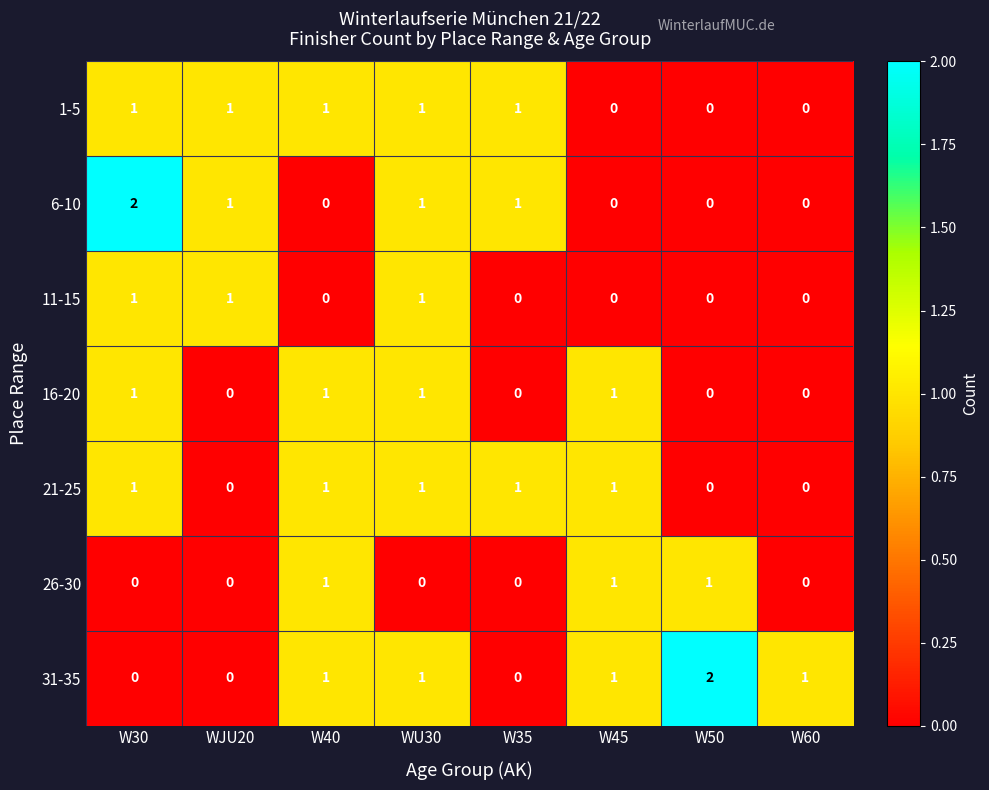

The 16-20 series shows -1 at W60. True or false?

False